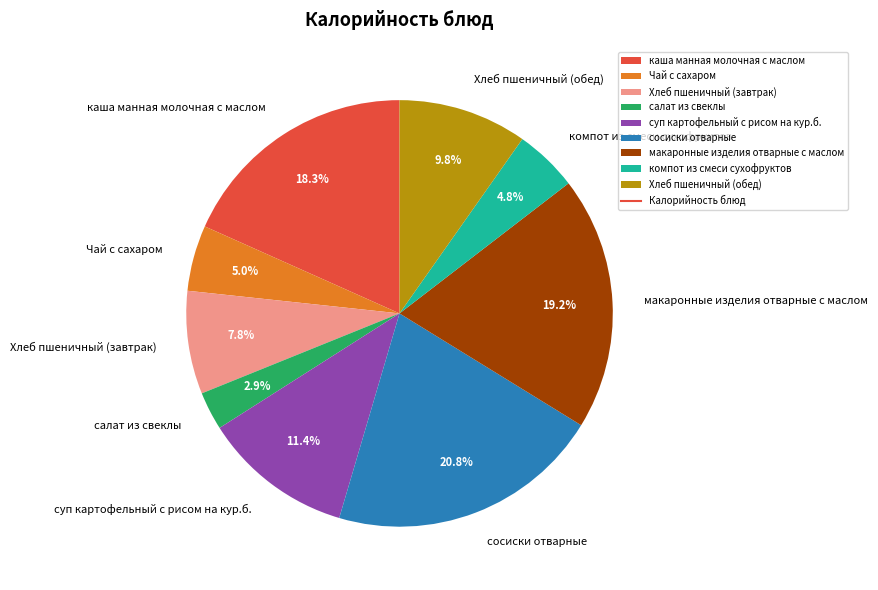

To the nearest percent, what is the combined percentage of суп картофельный с рисом на кур.б. and Чай с сахаром?

16%